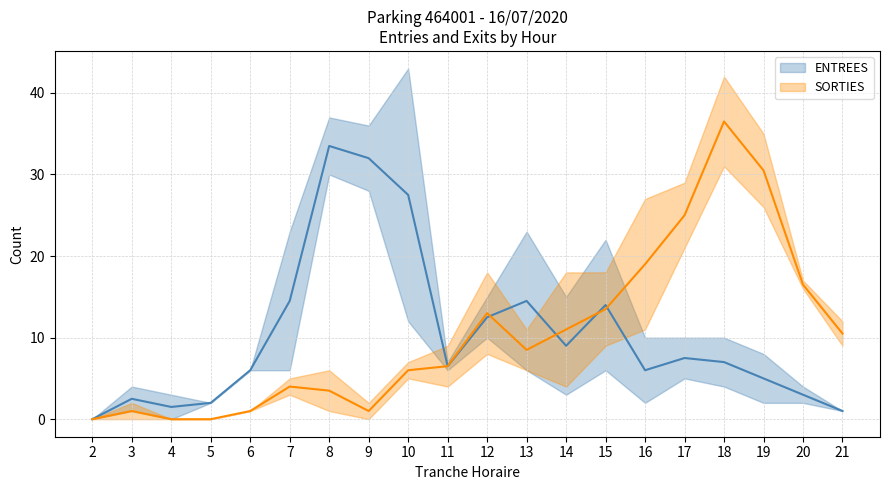

List the series in order of their peak value, lowest first.

ENTREES mean, SORTIES mean